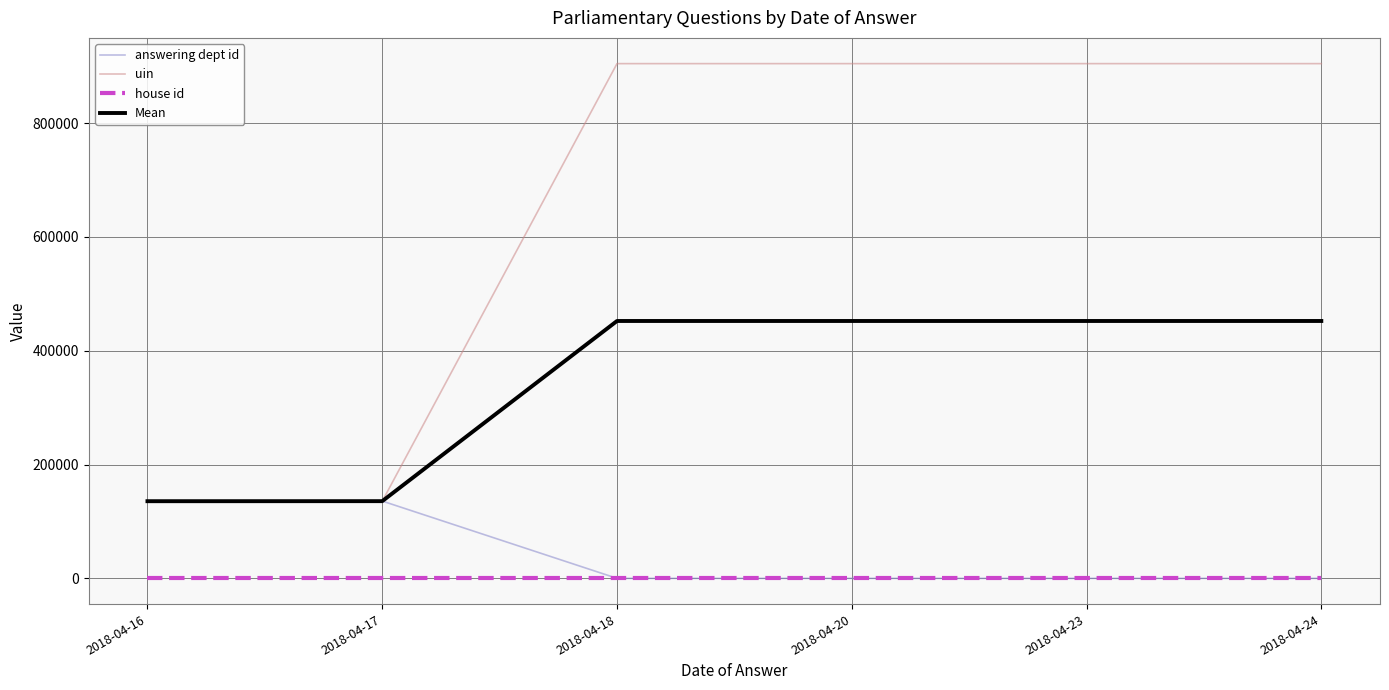

What is the greatest value displayed?

904715.0